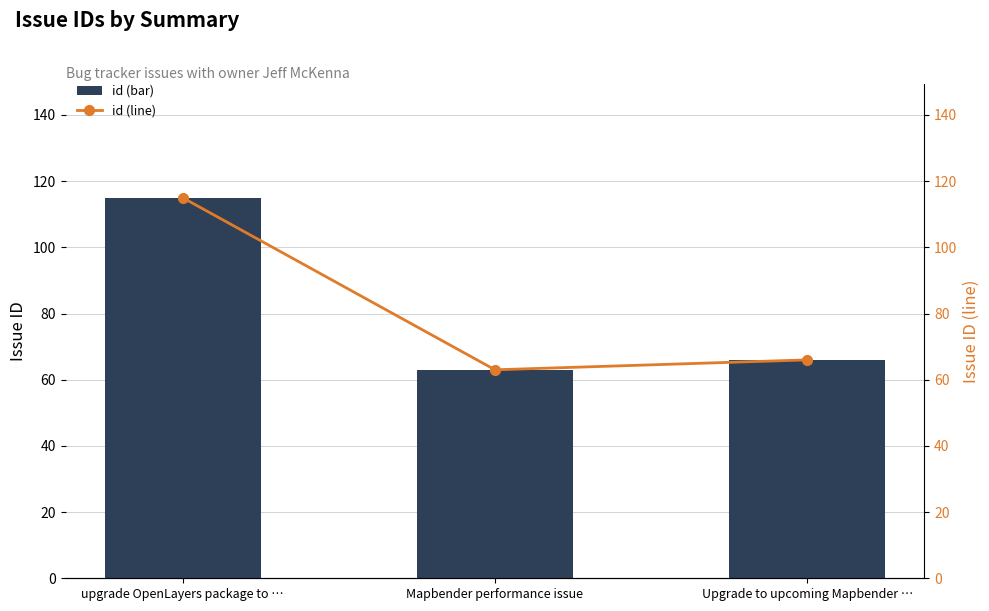

How many values in the id series exceed 66?

1